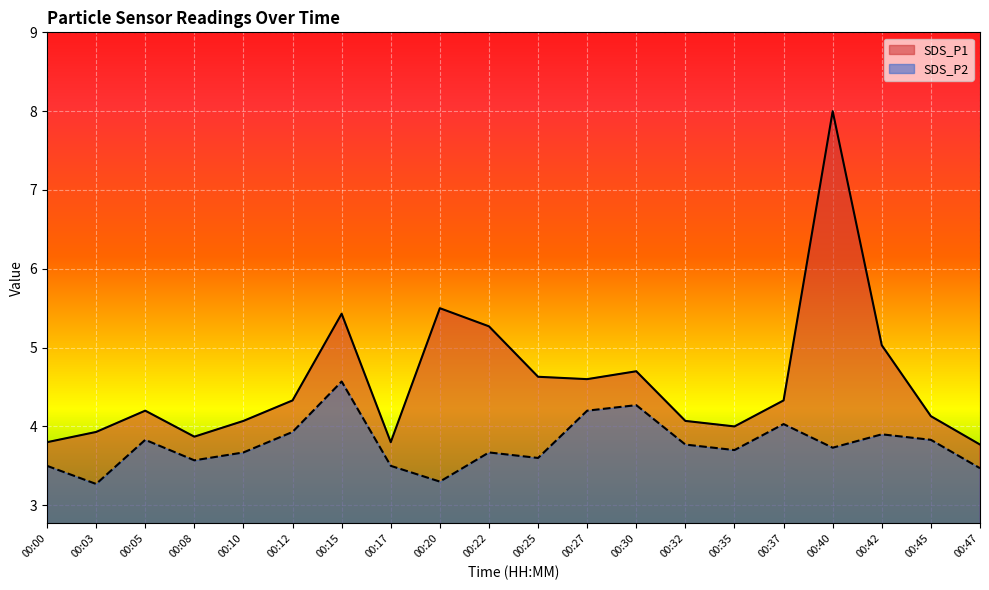

Rank the series by their maximum value, from lowest to highest.

SDS_P2, SDS_P1